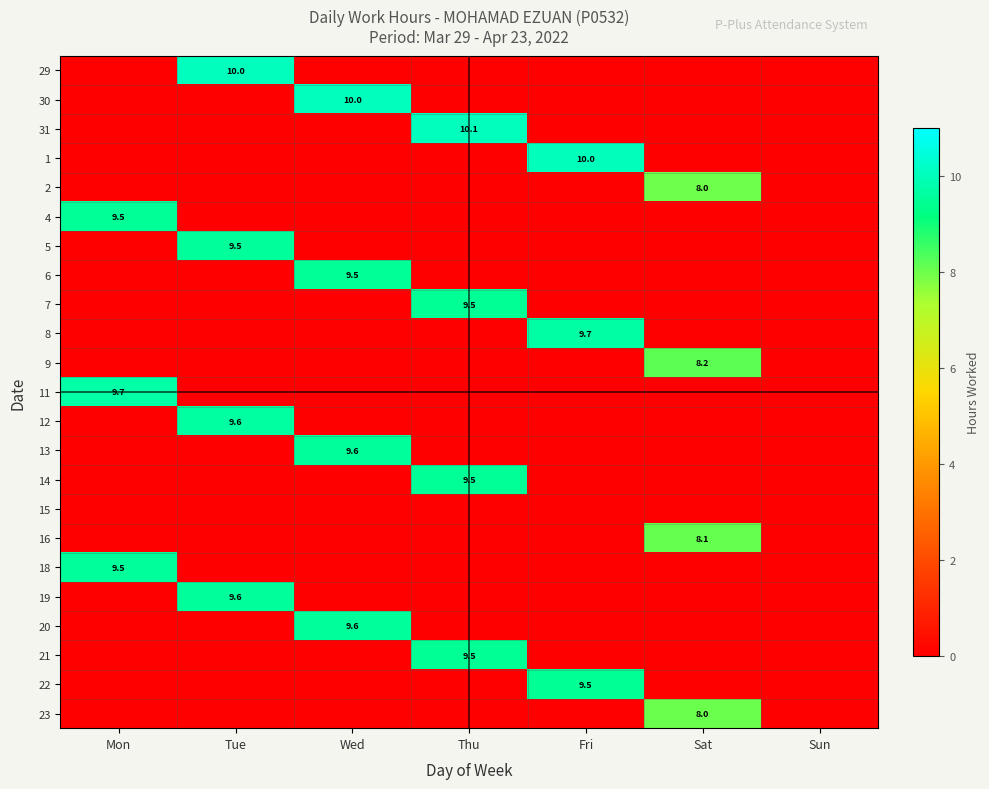

True or false: 22 has a value of 9.5 at Fri.

True